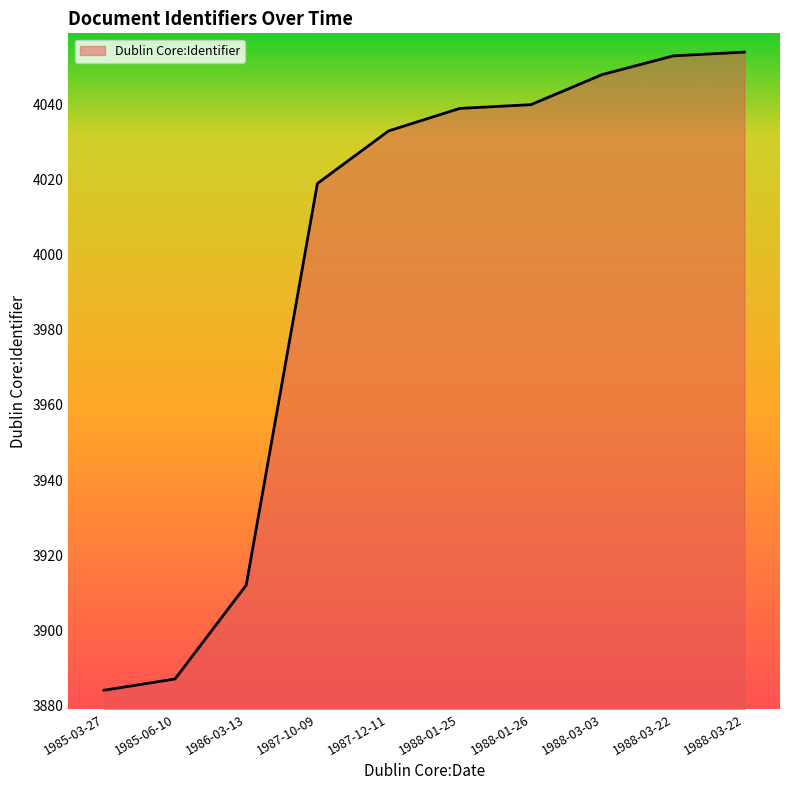

Is this an area chart (filled region under the line)?

Yes